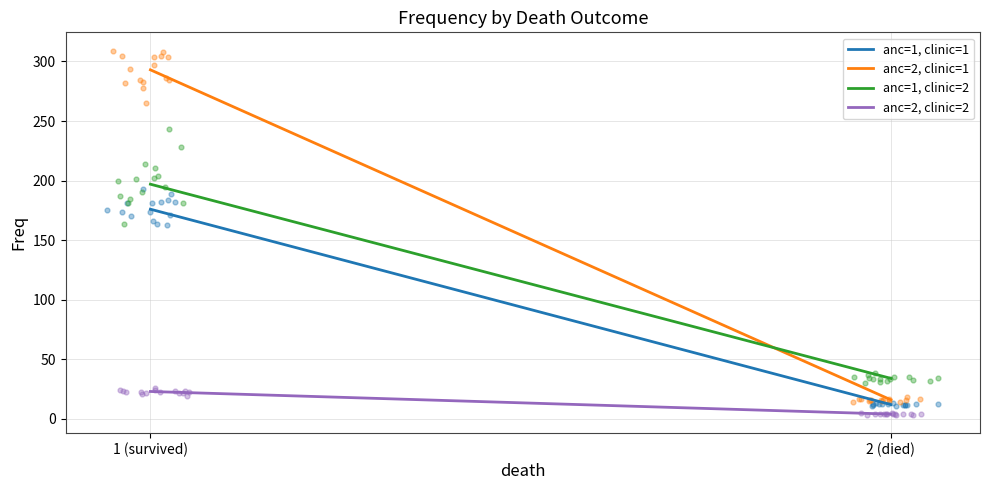

What are all the series names shown in the legend?

anc=1, clinic=1, anc=2, clinic=1, anc=1, clinic=2, anc=2, clinic=2